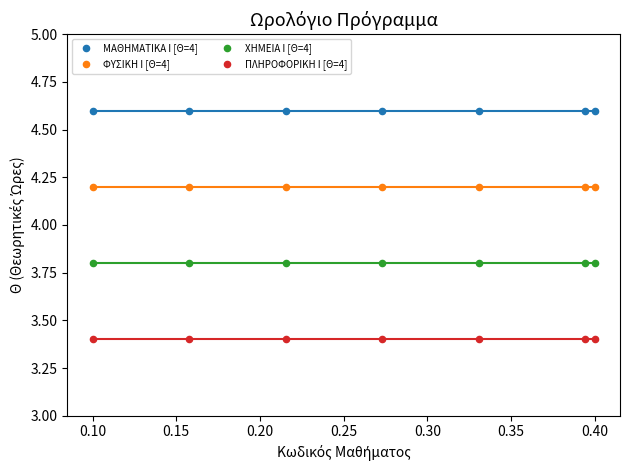

Which series contains the lowest Y value?

ΠΛΗΡΟΦΟΡΙΚΗ Ι [Θ=4]